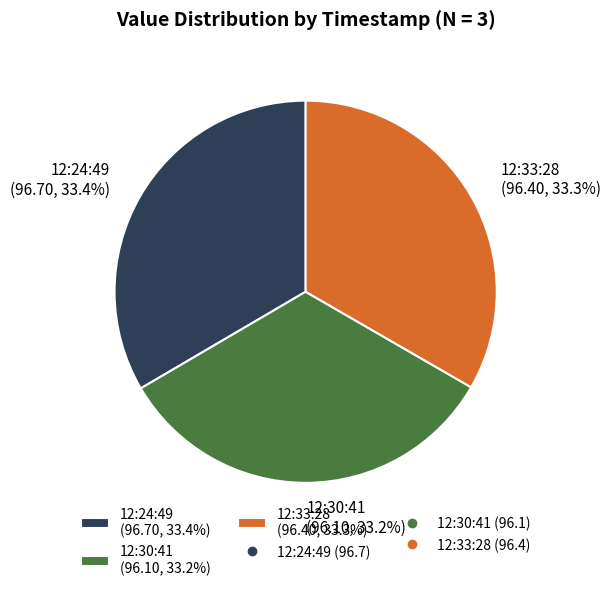

Rank the categories by value from lowest to highest.

12:30:41 (96.10, 33.2%), 12:33:28 (96.40, 33.3%), 12:24:49 (96.70, 33.4%)